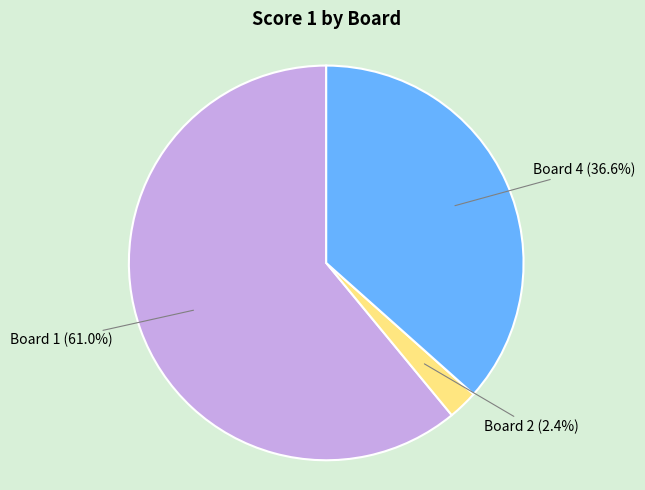

Which slice is the smallest?

Board 2 (2.4%)